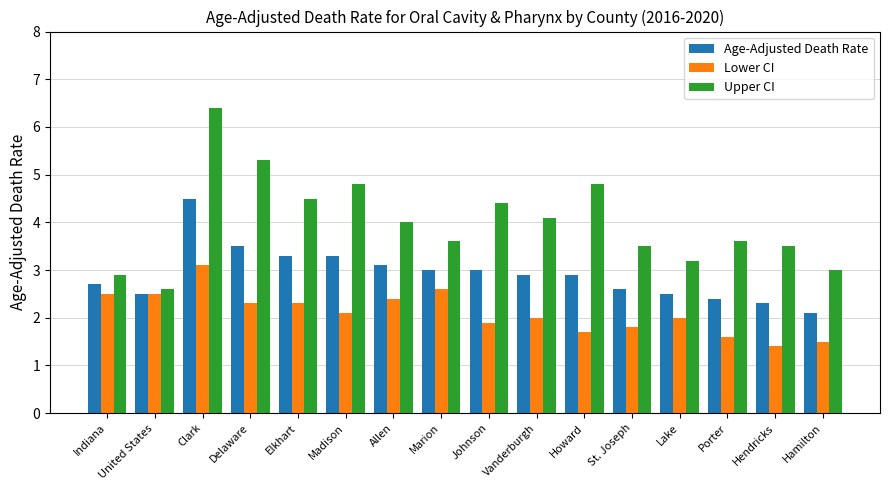

At which label does Upper CI first exceed 4?

Clark